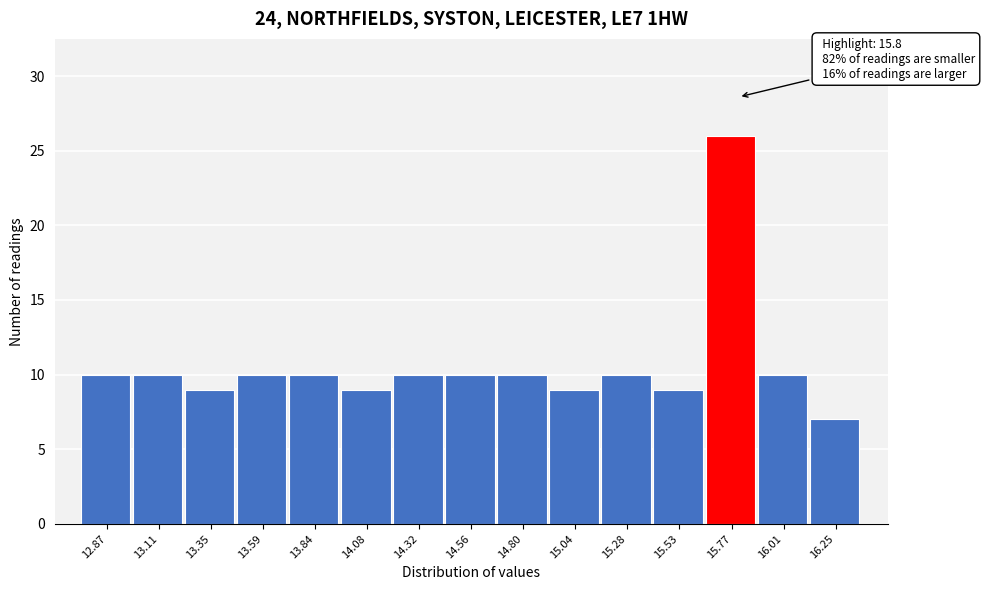

Over which range of the x-axis is the bar tallest?

15.65 to 15.90